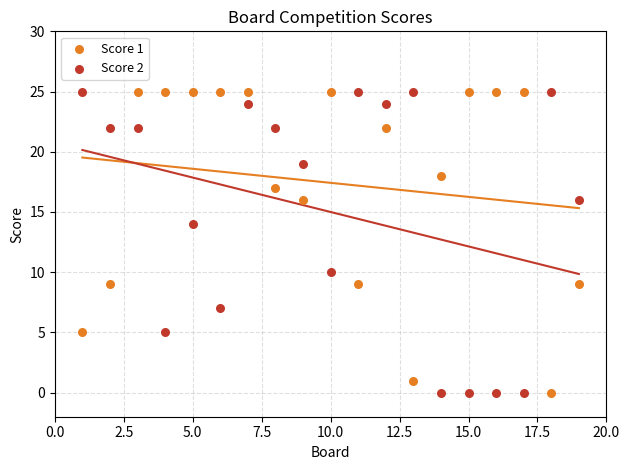

Across all data points, what is the range of Y values (max minus min)?

25